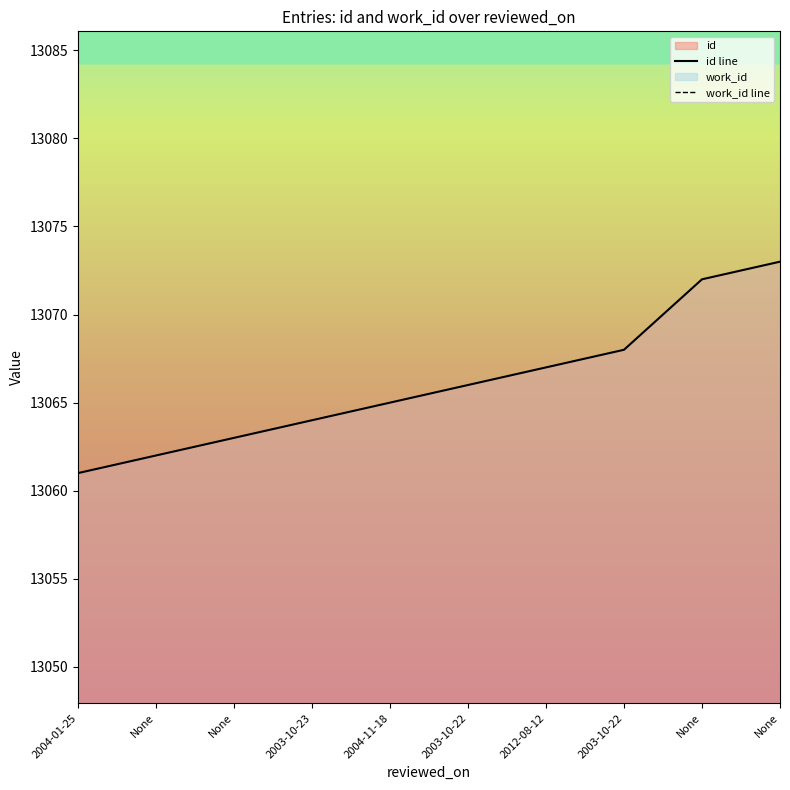

Rank the series by their maximum value, from lowest to highest.

id line, work_id line